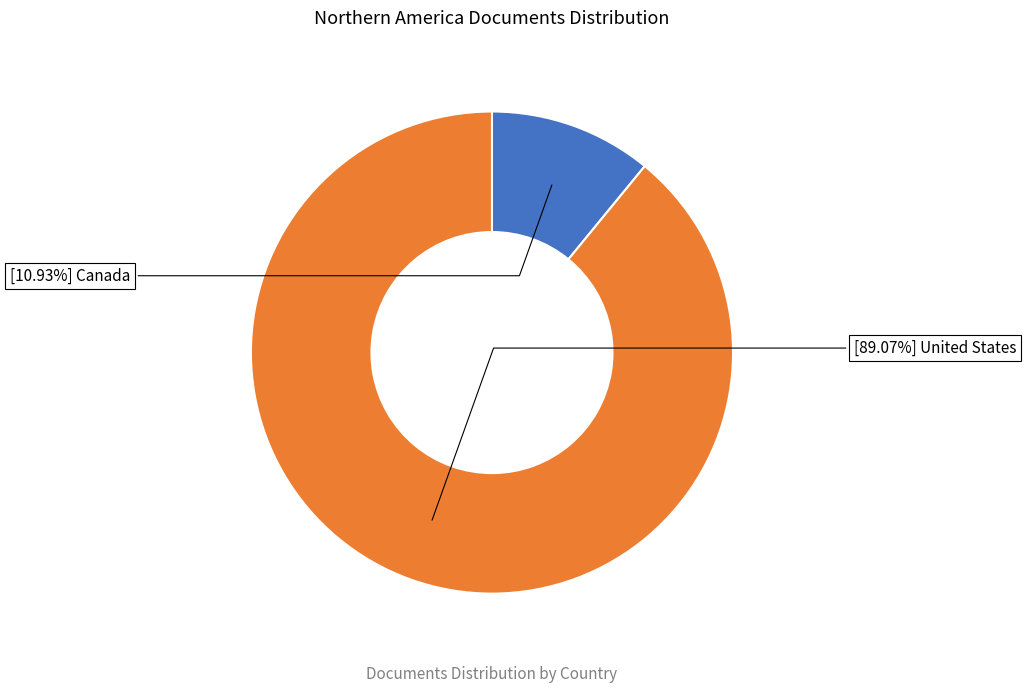

Does any single category account for the majority?

Yes